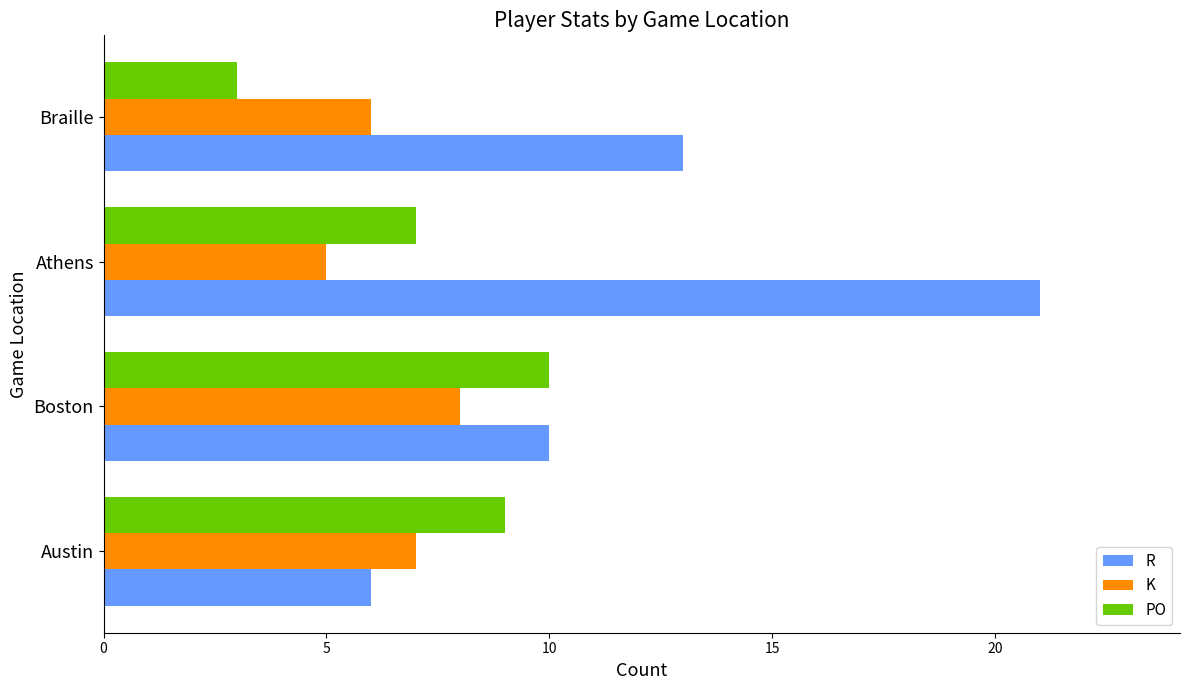

Which series has the largest range (max minus min)?

R